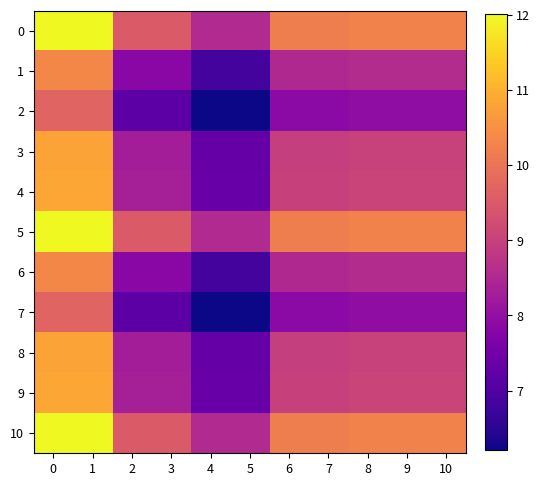

At how many categories does at least one series exceed 10?

7